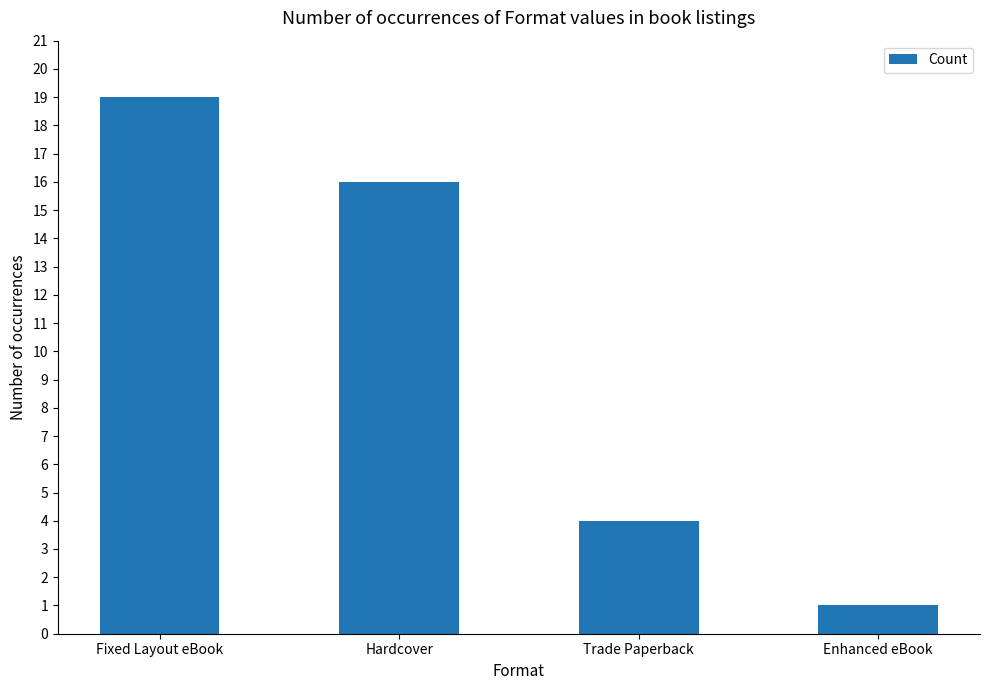

What position from the right is Trade Paperback?

2